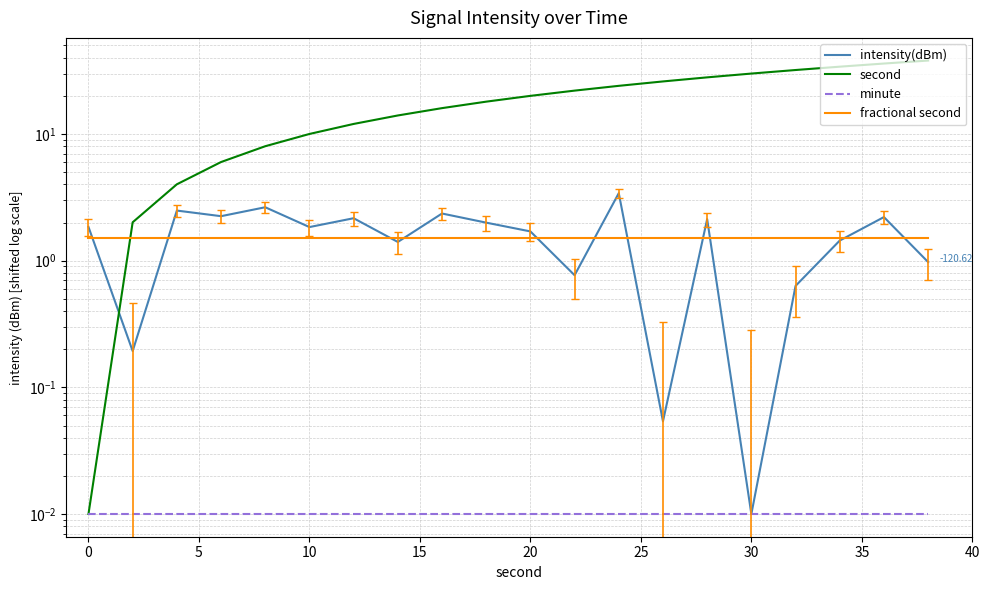

Which series has the largest total across all categories?

second